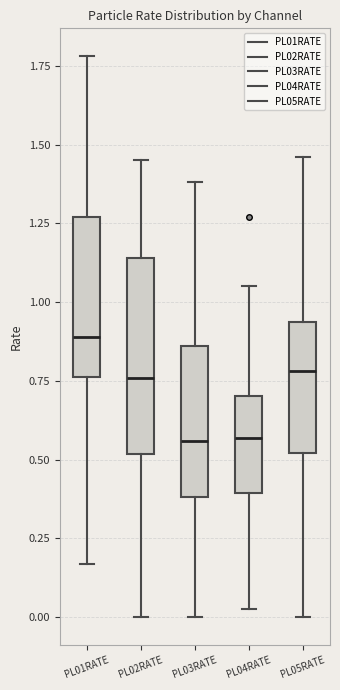

Reading left to right, read every box against the y-axis: the position of its median line, the range the box covers, and the ends of its whiskers. The values are not printed on the chart, so give them approximately, as read against the axis.

PL01RATE: median 0.90, box 0.75 to 1.25, whiskers 0.15 to 1.80
PL02RATE: median 0.75, box 0.50 to 1.15, whiskers 0.00 to 1.45
PL03RATE: median 0.55, box 0.40 to 0.85, whiskers 0.00 to 1.40
PL04RATE: median 0.55, box 0.40 to 0.70, whiskers 0.05 to 1.05
PL05RATE: median 0.80, box 0.50 to 0.95, whiskers 0.00 to 1.45